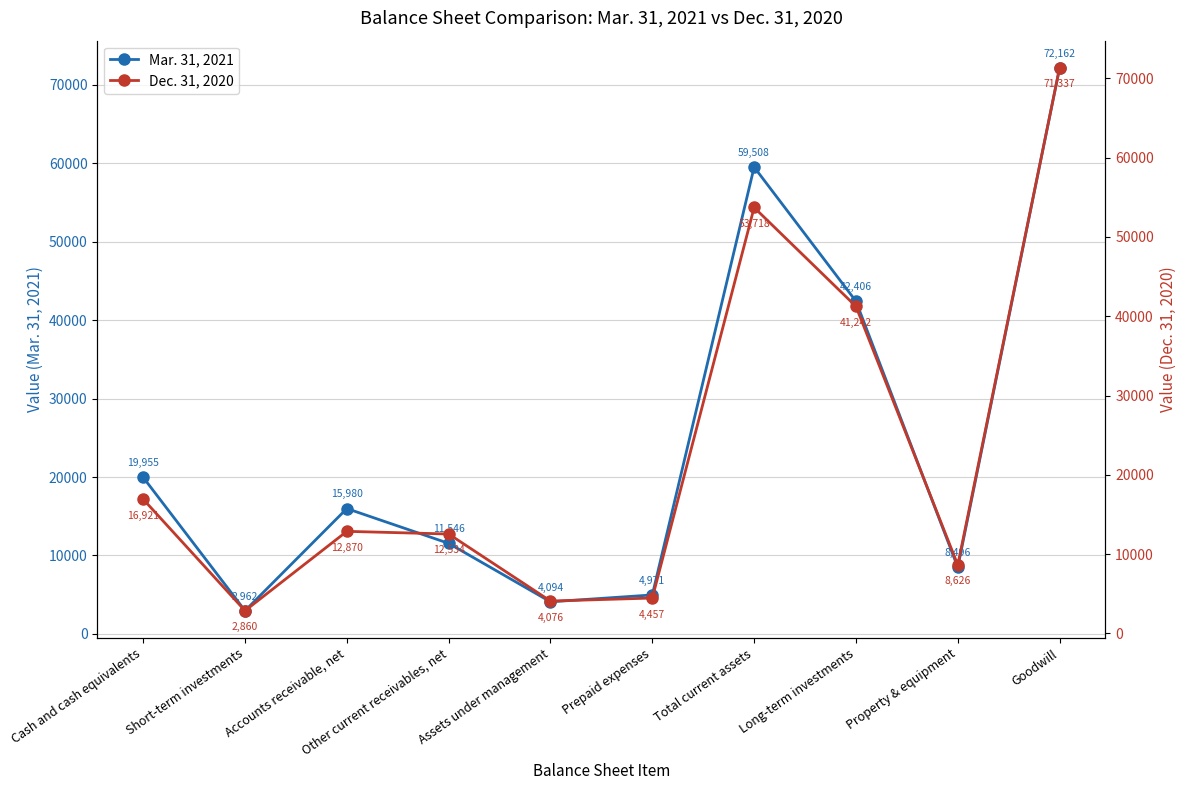

At which label is Dec. 31, 2020 closest to 37098?

Long-term investments